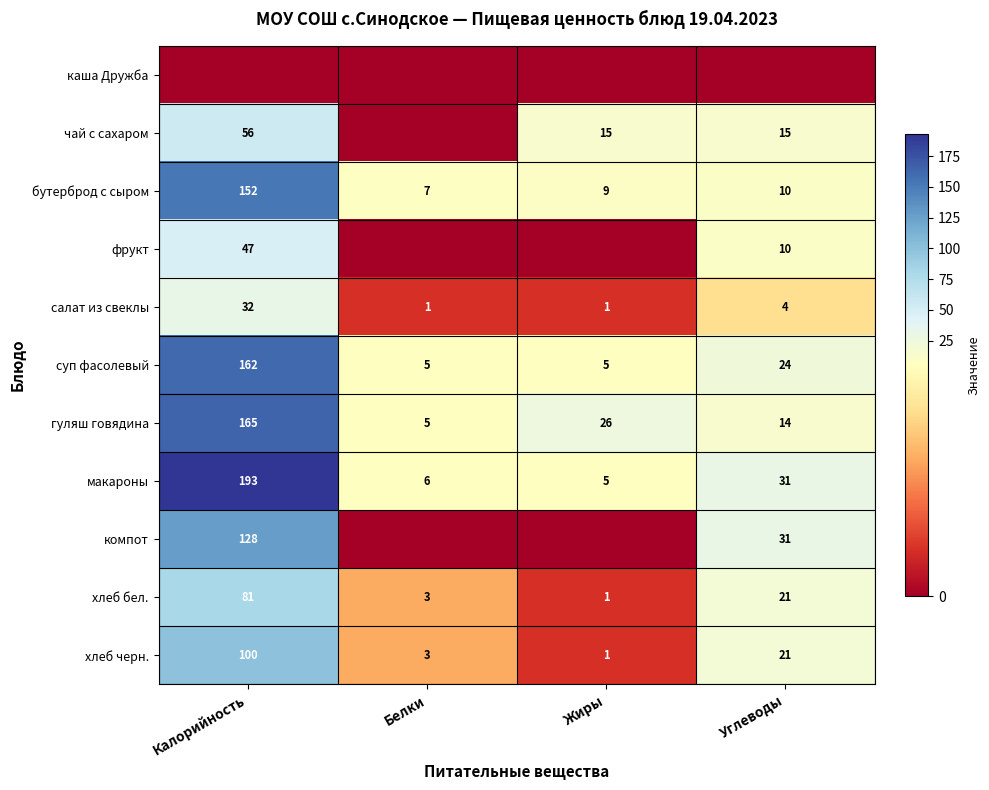

At which label does гуляш говядина first exceed 26?

Калорийность